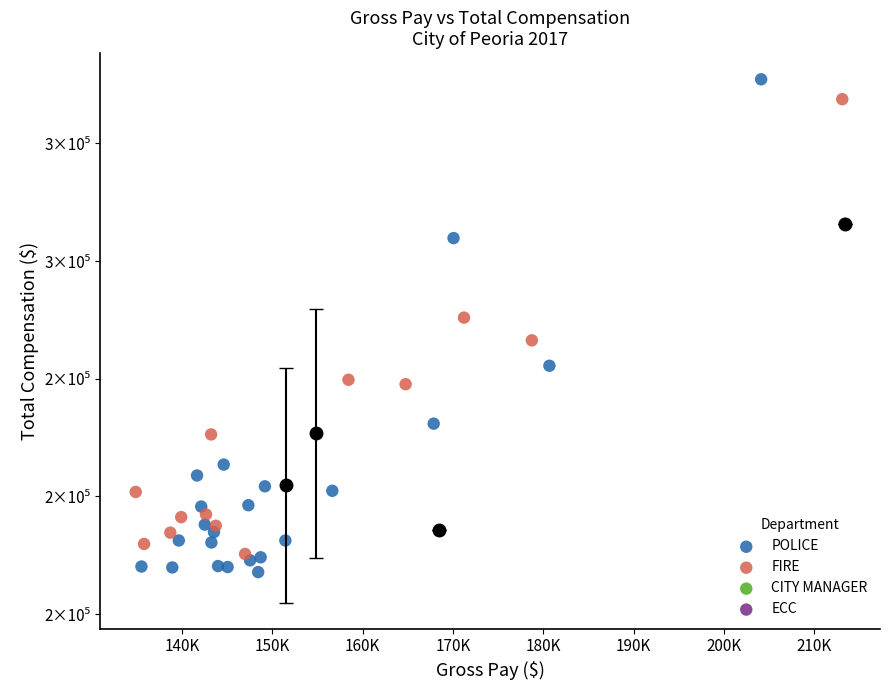

Which series reaches the minimum Y coordinate?

POLICE